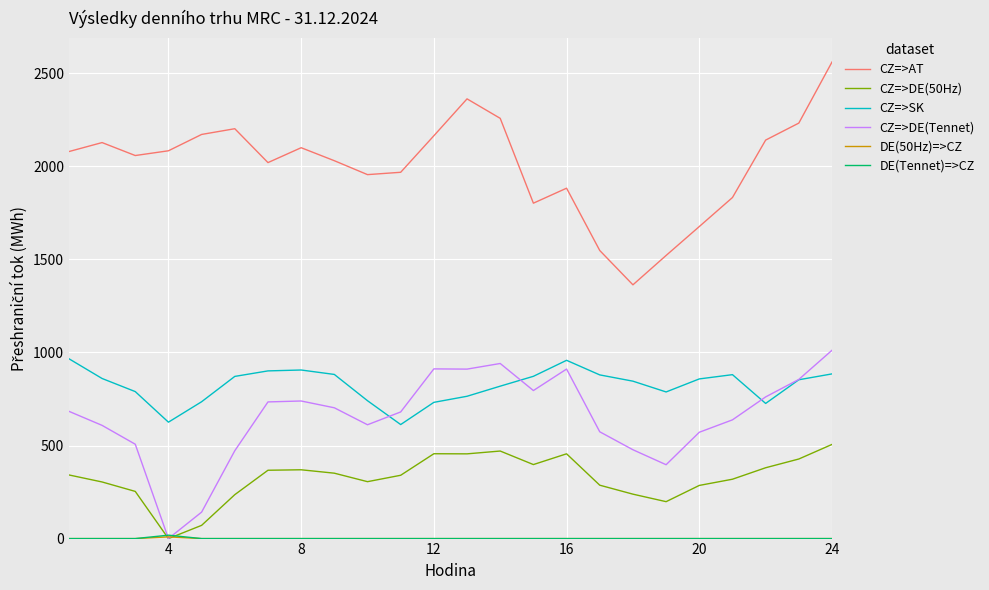

True or false: CZ=>AT and CZ=>DE(50Hz) intersect in this chart.

False